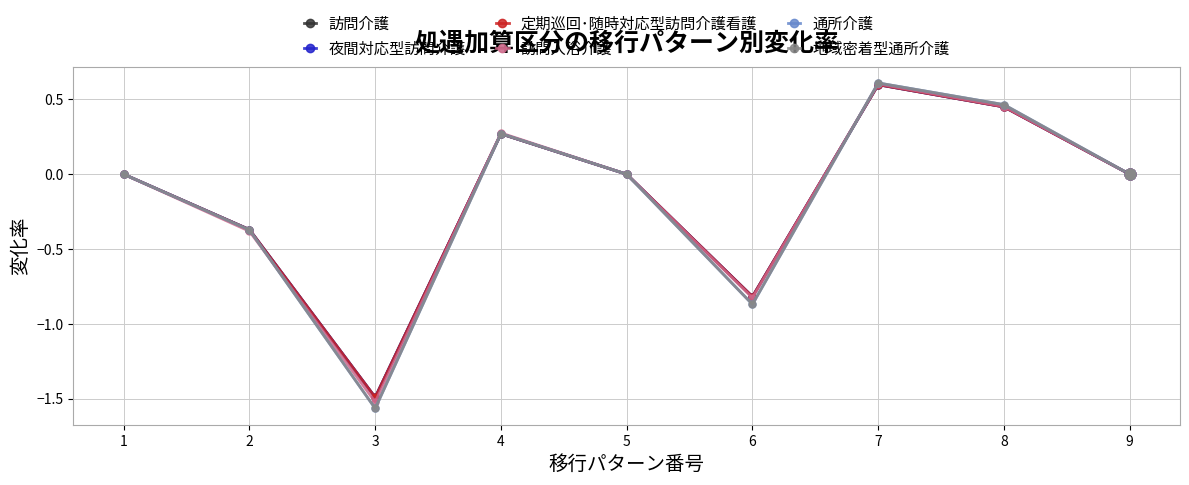

Does the chart have visible grid lines?

Yes